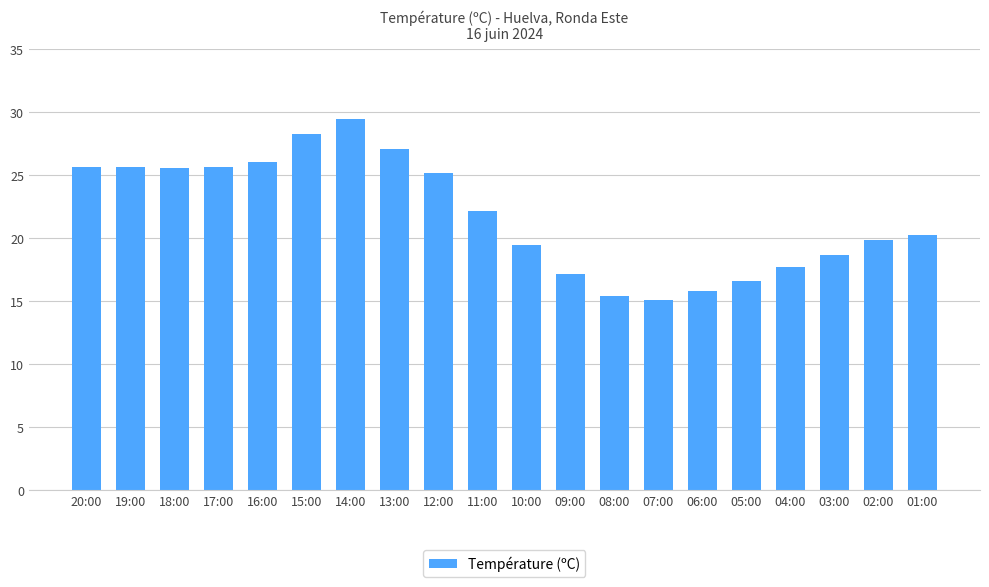

At which category does the chart reach its peak across all series?

14:00